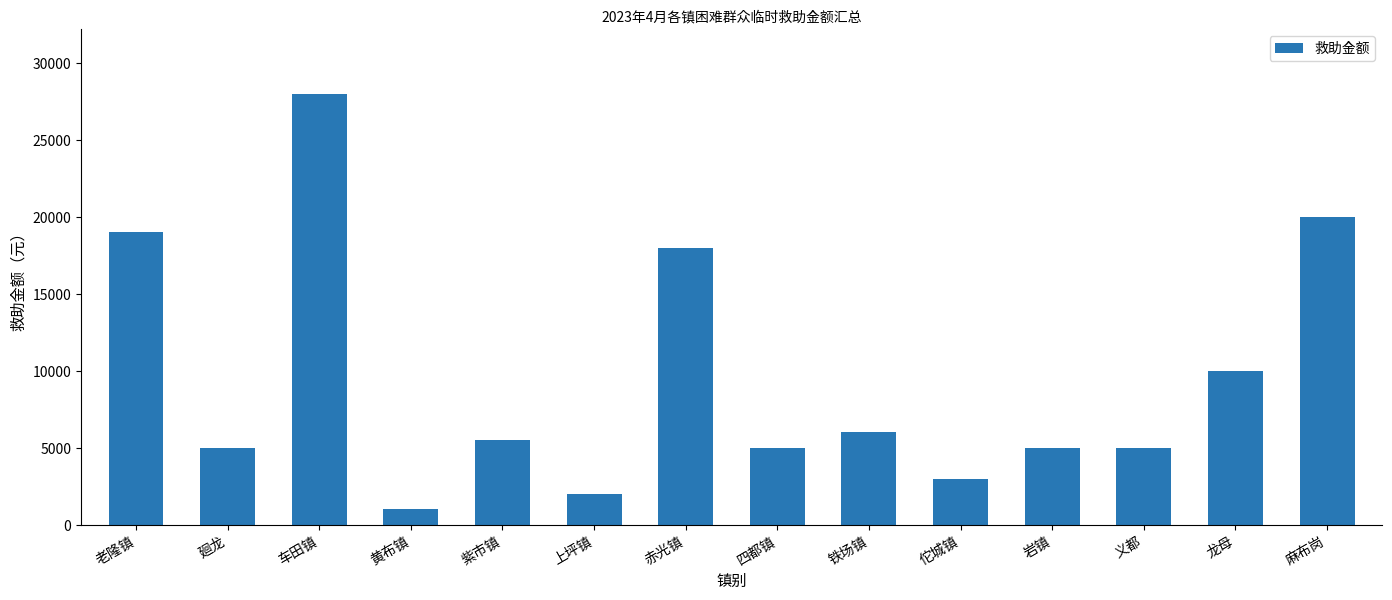

The value at 赤光镇 is 18000. True or false?

True